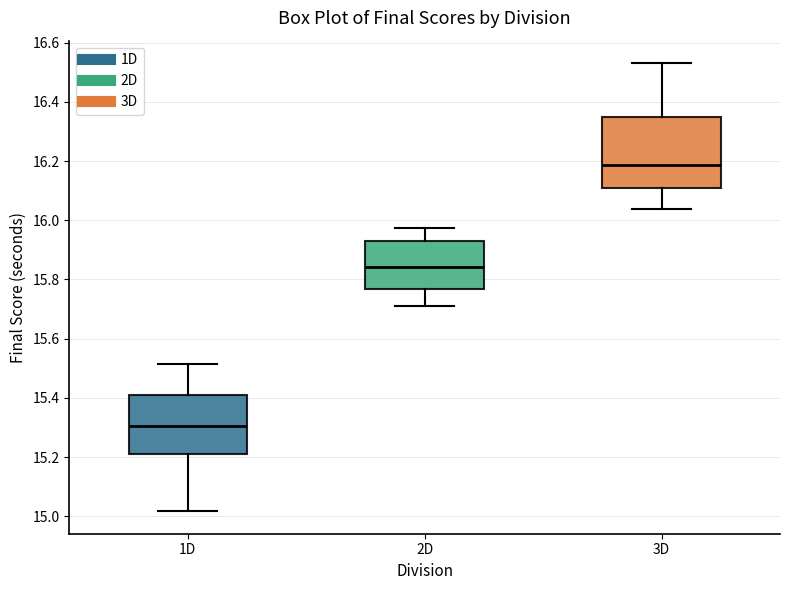

Which box's median line is the lowest?

1D